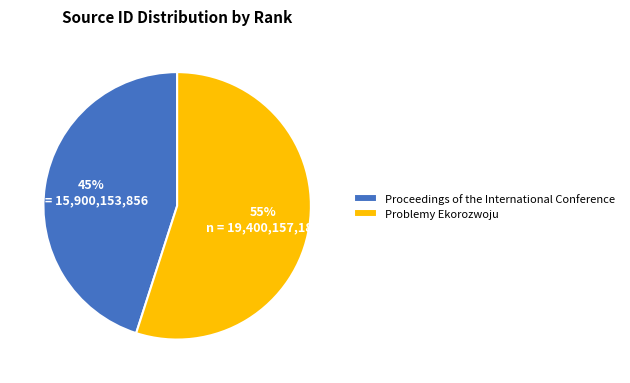

What percentage is the Proceedings of the International Conference slice, to the nearest percent?

45%